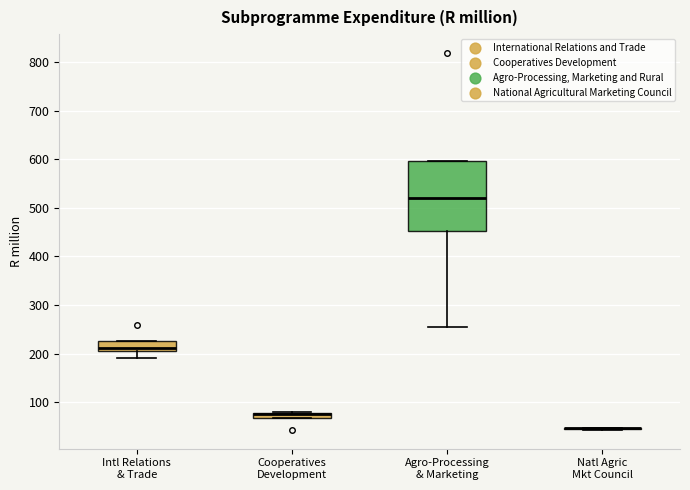

Where is the lower edge of the box for Cooperatives Development on the y-axis? The values are not printed on the chart, so give them approximately, as read against the axis.

70